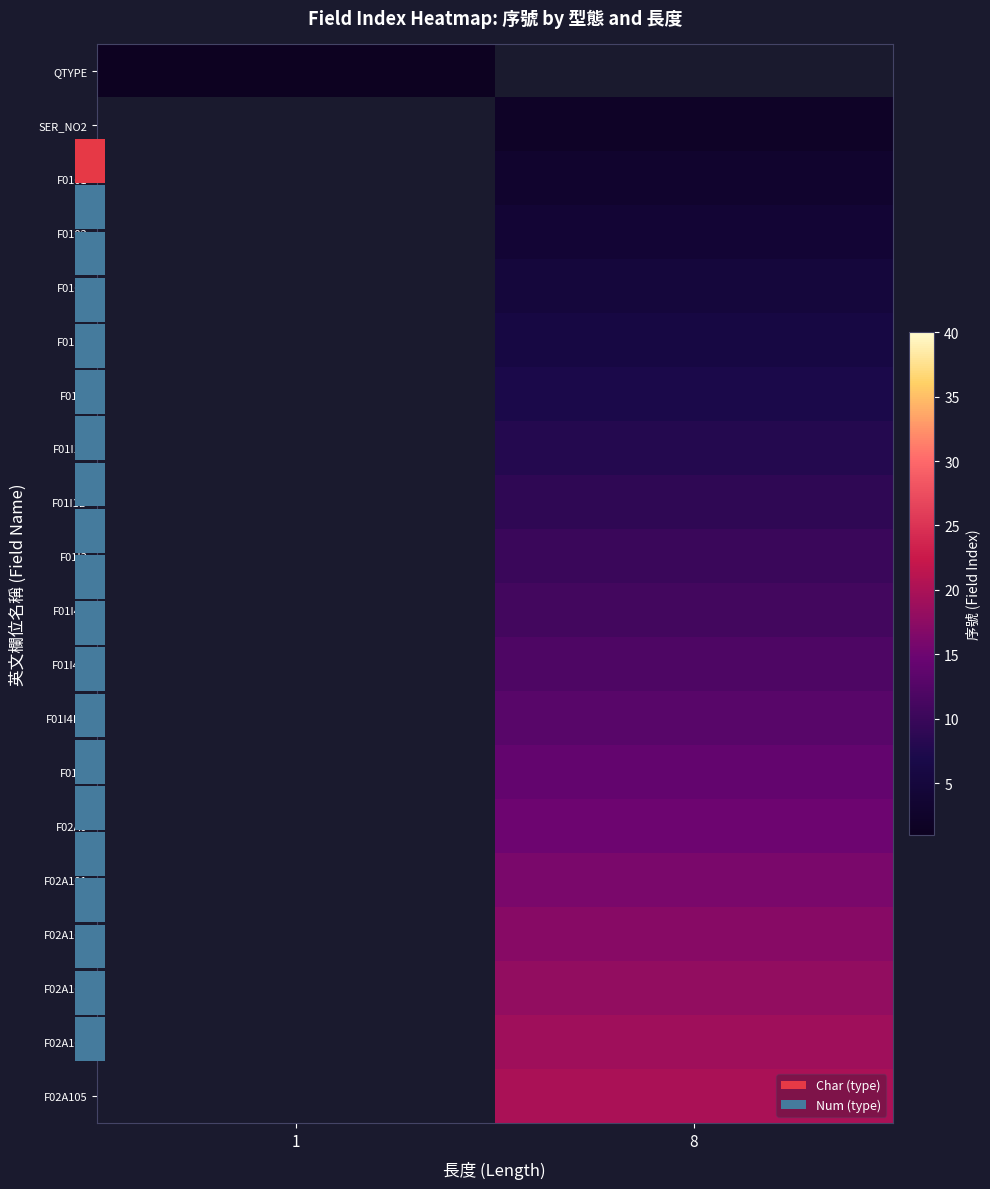

At which category is the sum across all series the highest?

8